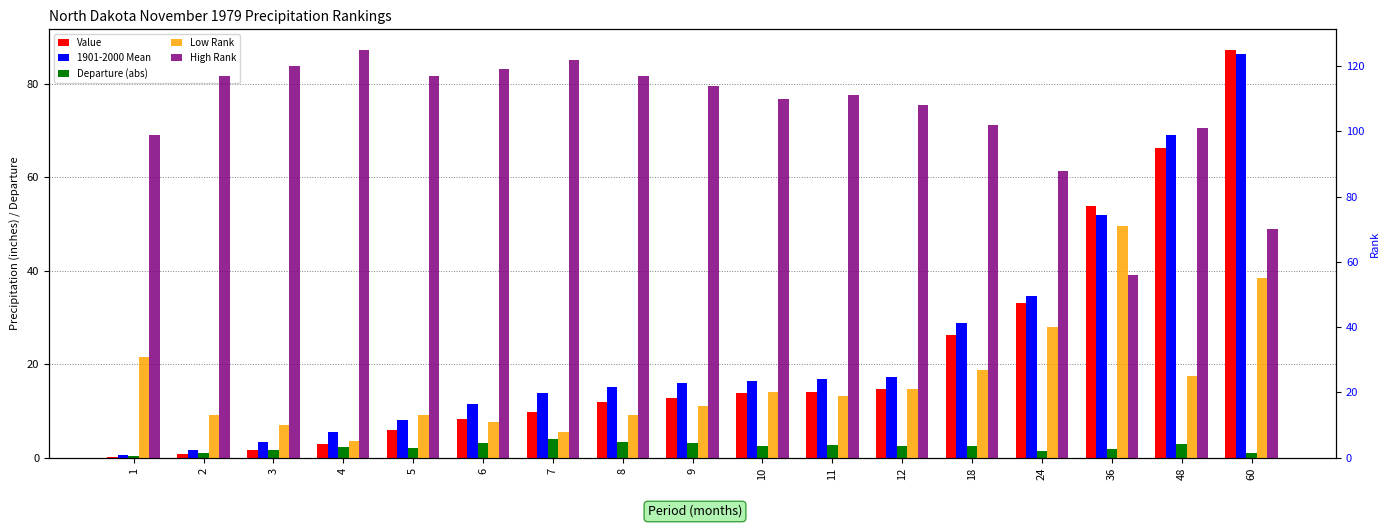

How many series are shown in this chart?

5